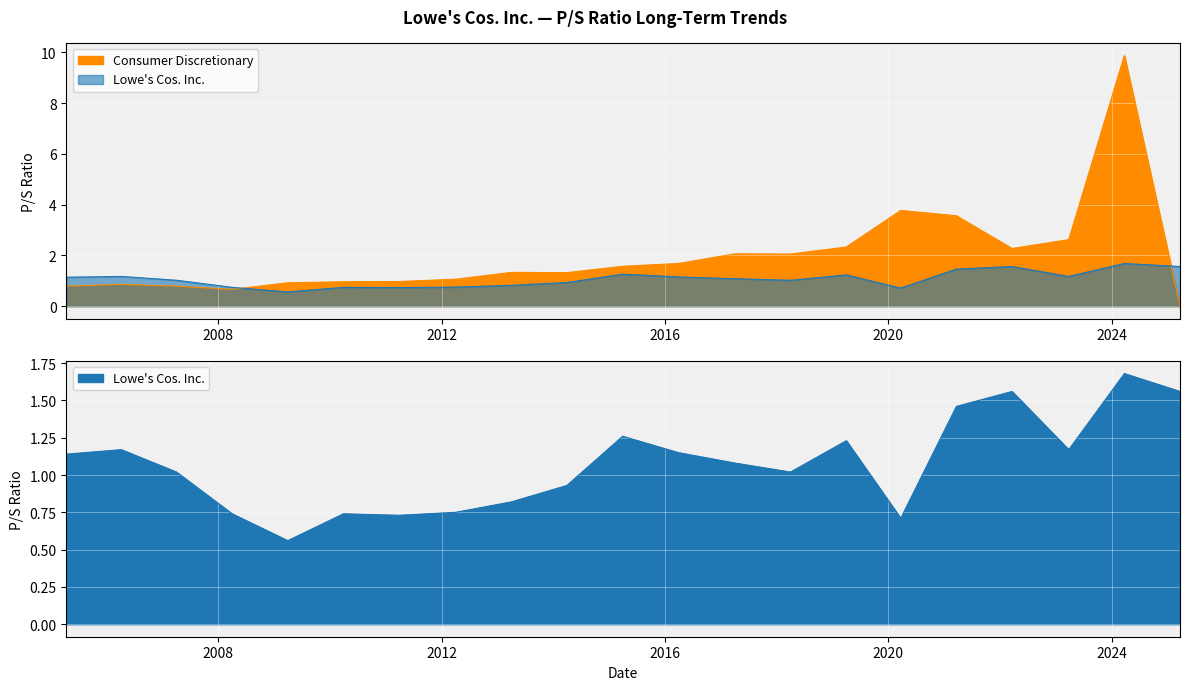

Is it true that Lowe's Cos. Inc. equals 0.2 at 2007-04-03?

False